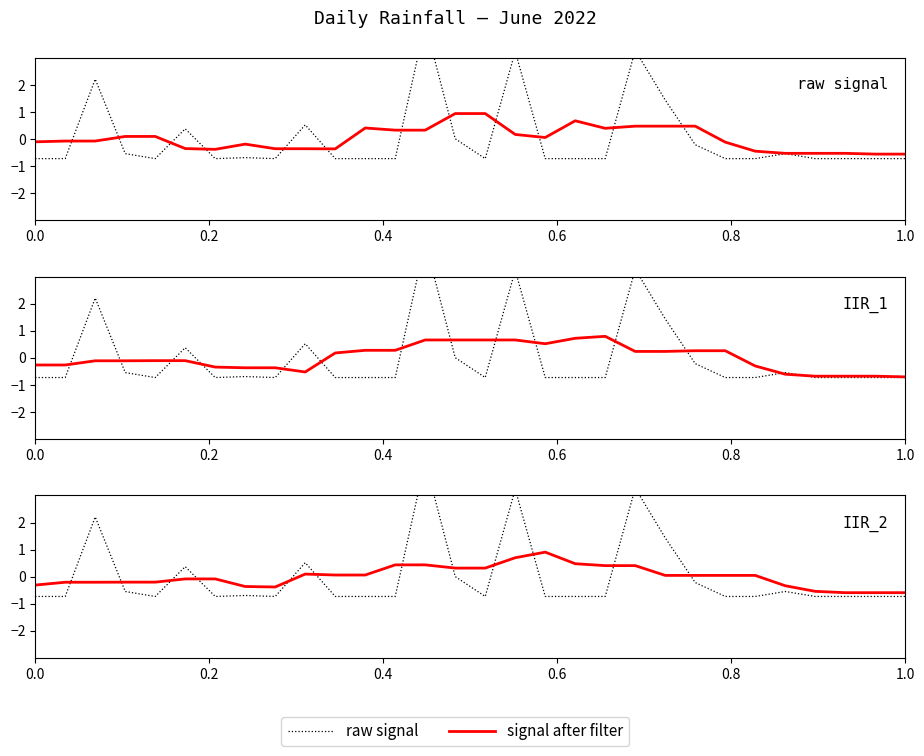

What is the greatest value displayed?

4.3